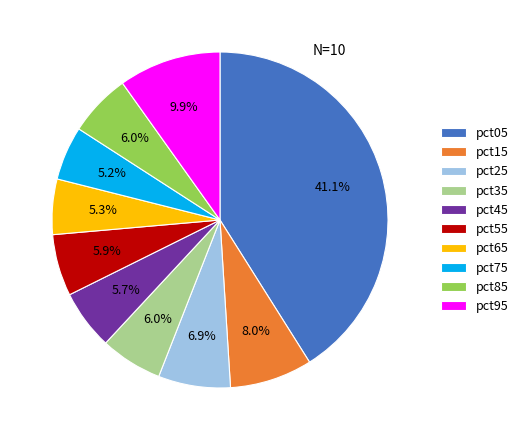

Does pct95 represent more than half of the total?

No